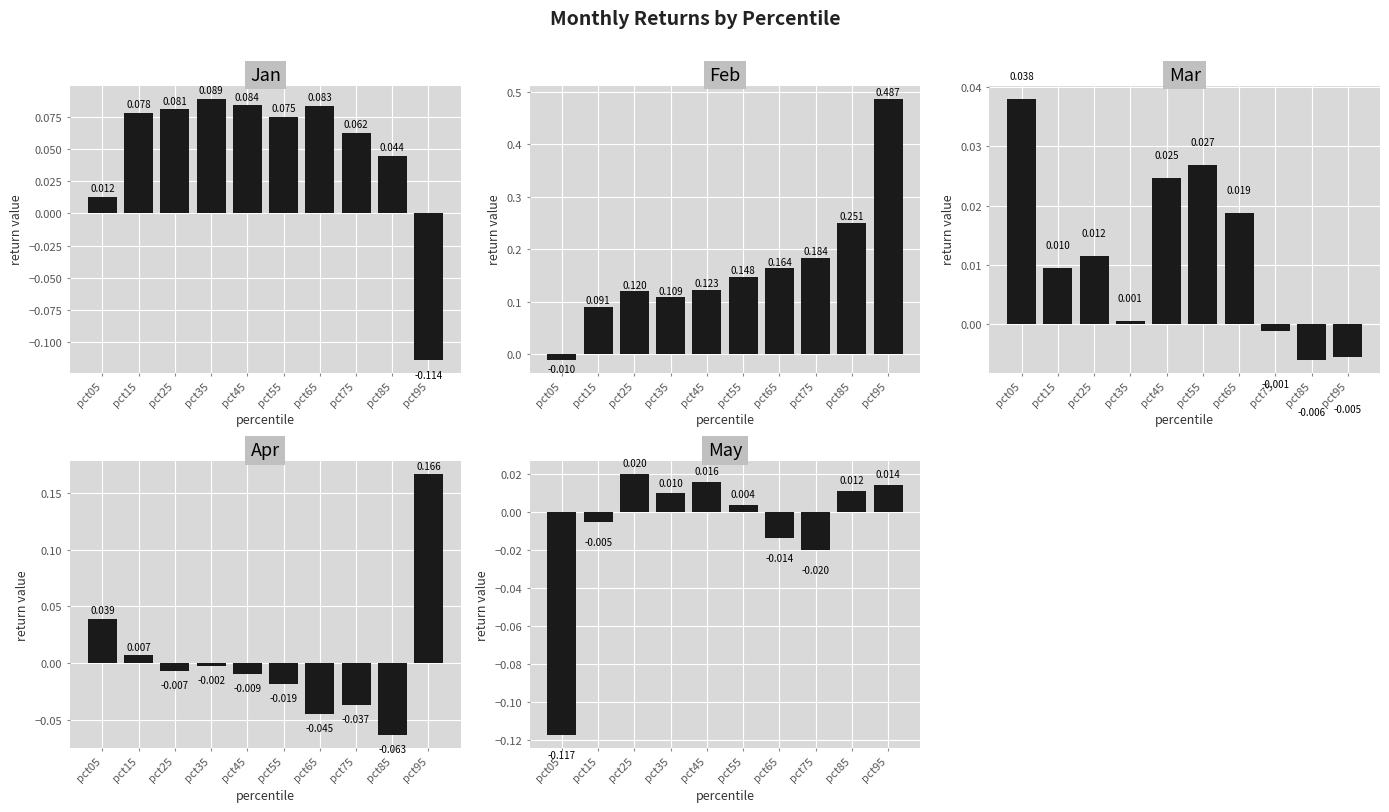

Is it true that May equals -0.0 at pct65?

True